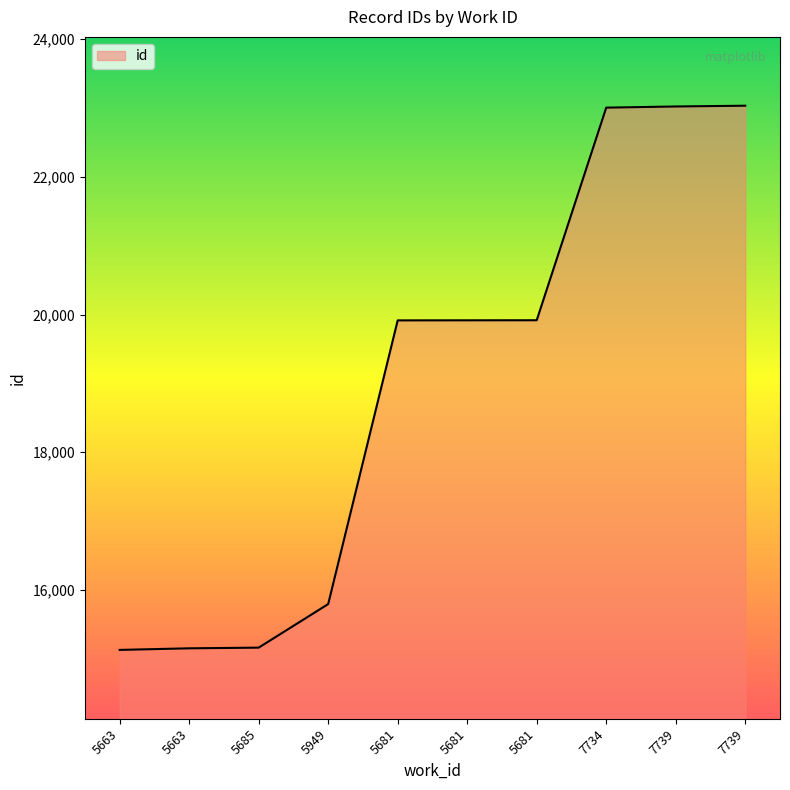

Rank the categories by value from highest to lowest.

7739, 7739, 7734, 5681, 5681, 5681, 5949, 5685, 5663, 5663